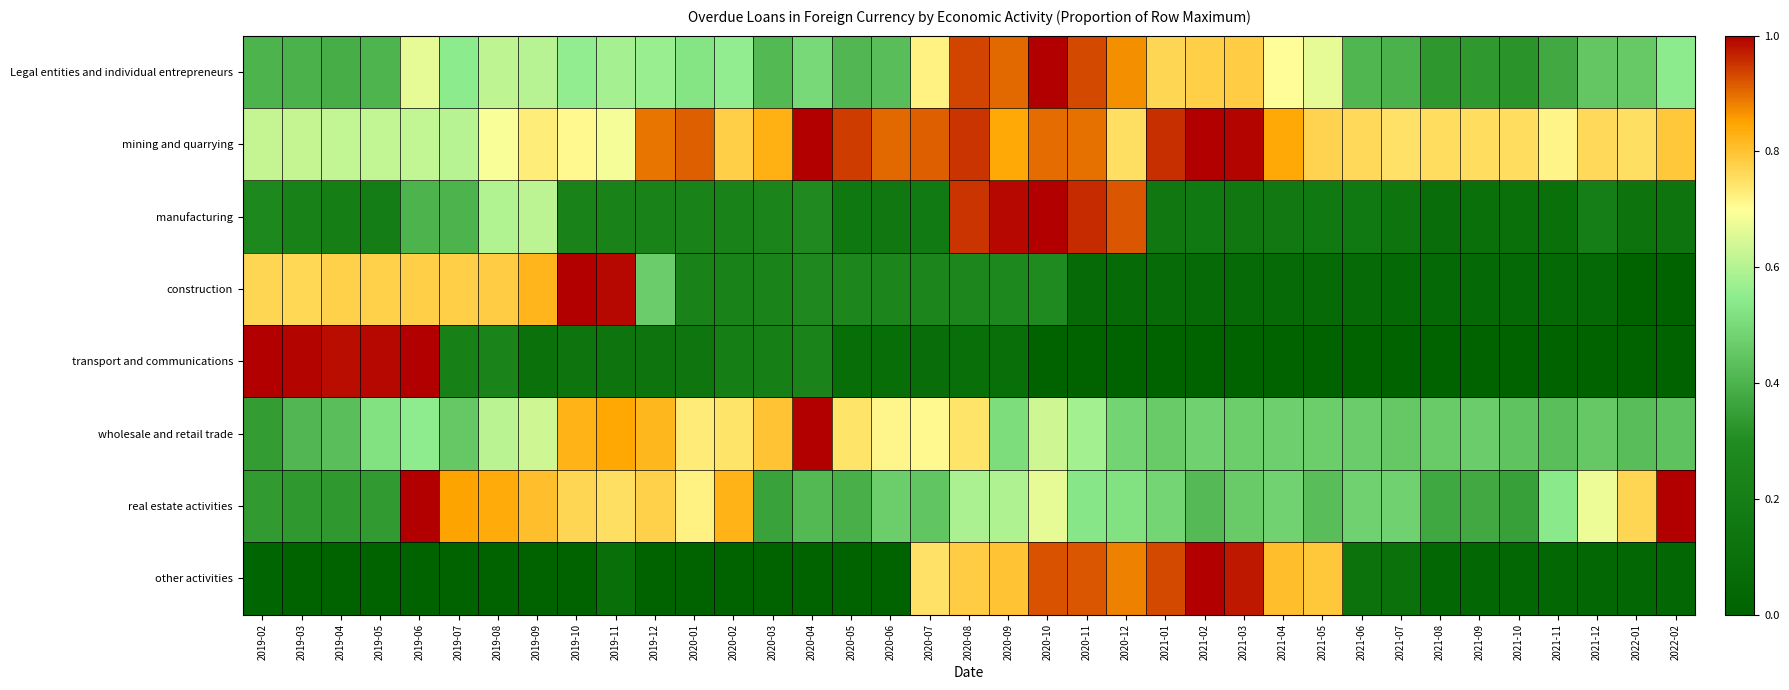

Between 2020-06 and 2021-12, which series saw the biggest shift?

wholesale and retail trade